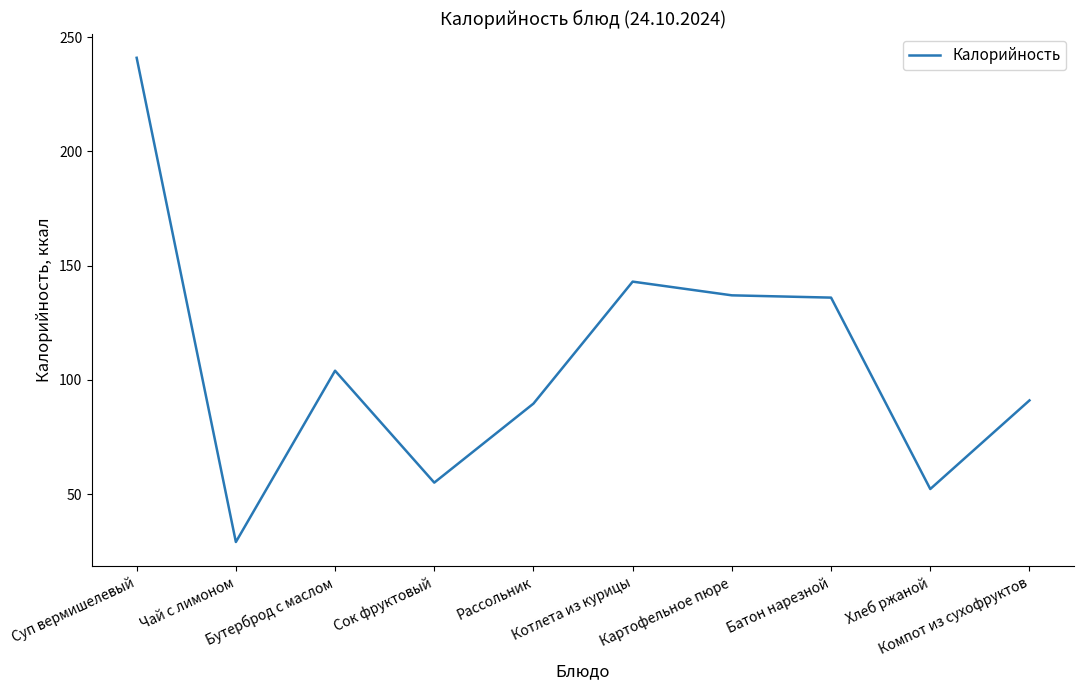

What is the maximum value shown in the chart?

241.0